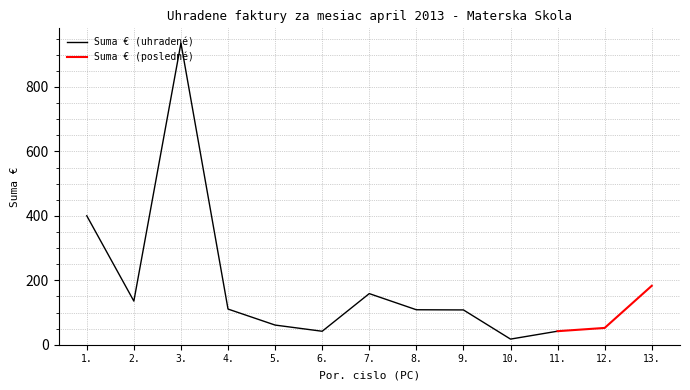

Which label corresponds to the smallest value in the chart?

10.